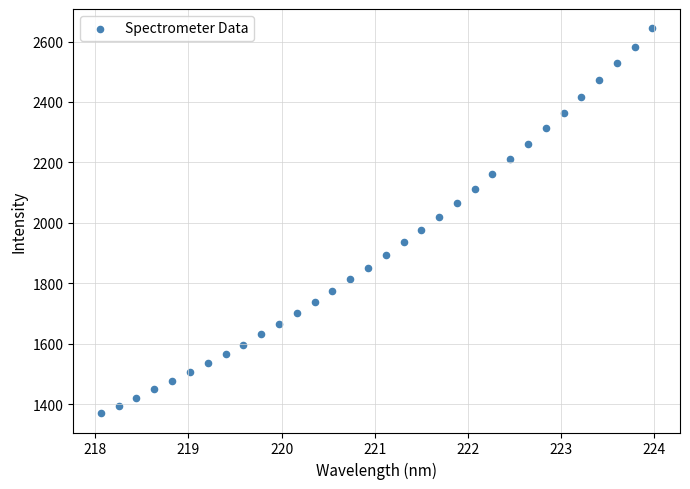

What Y value in the scatter plot is closest to 2006?

2020.3